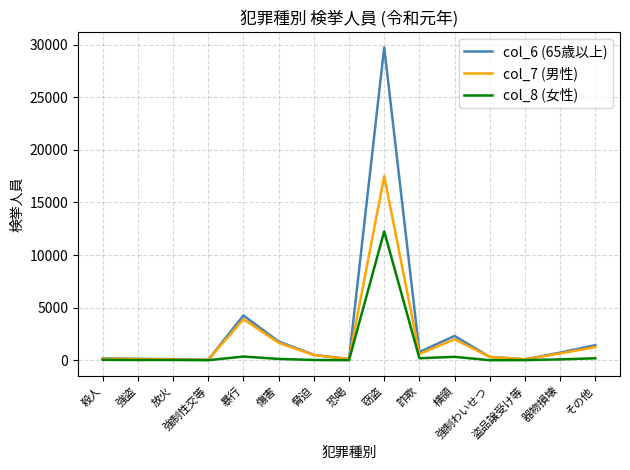

How many lines are shown in the chart?

3